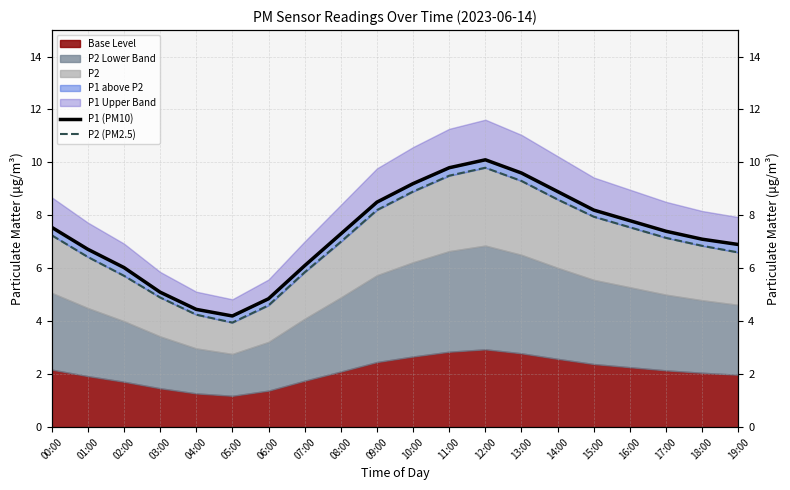

What is the value of the P1 (PM10) point at the 11th from the left?

9.2